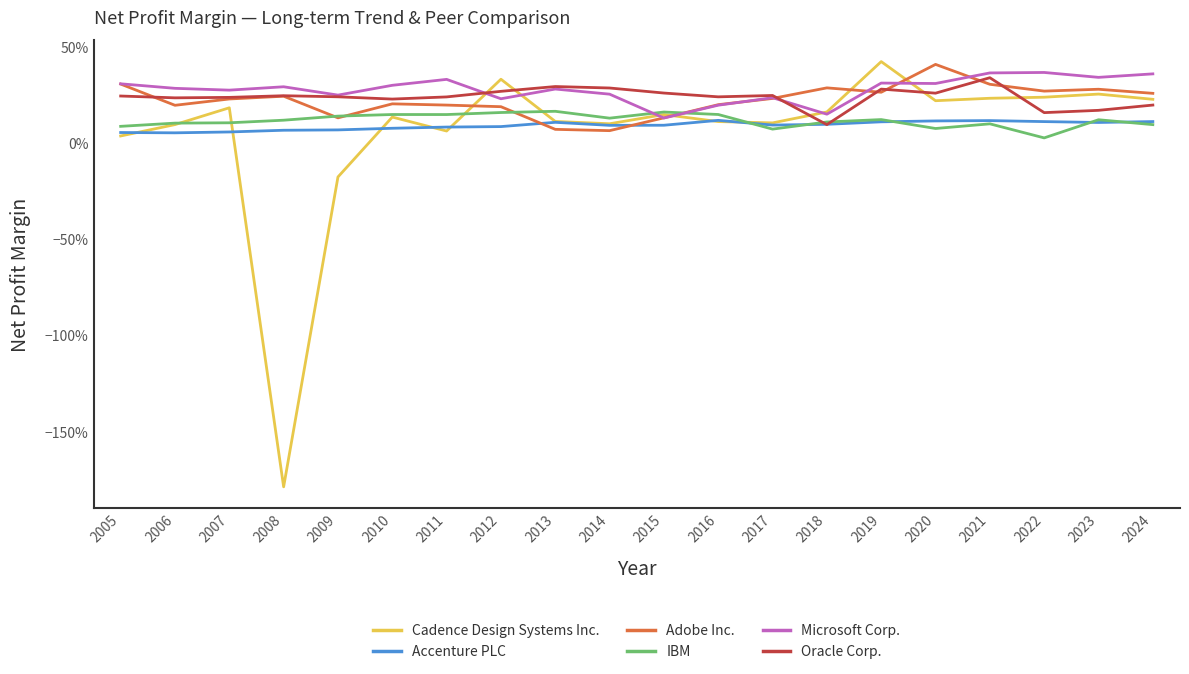

What are all the series names shown in the legend?

Cadence Design Systems Inc., Accenture PLC, Adobe Inc., IBM, Microsoft Corp., Oracle Corp.